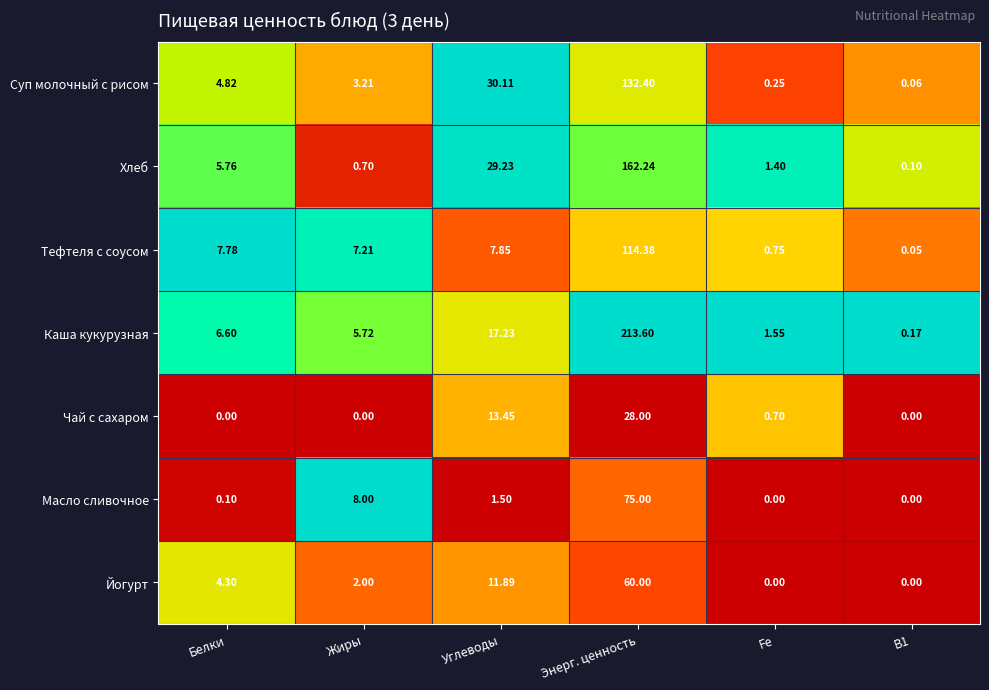

At how many categories does at least one series exceed 0?

6